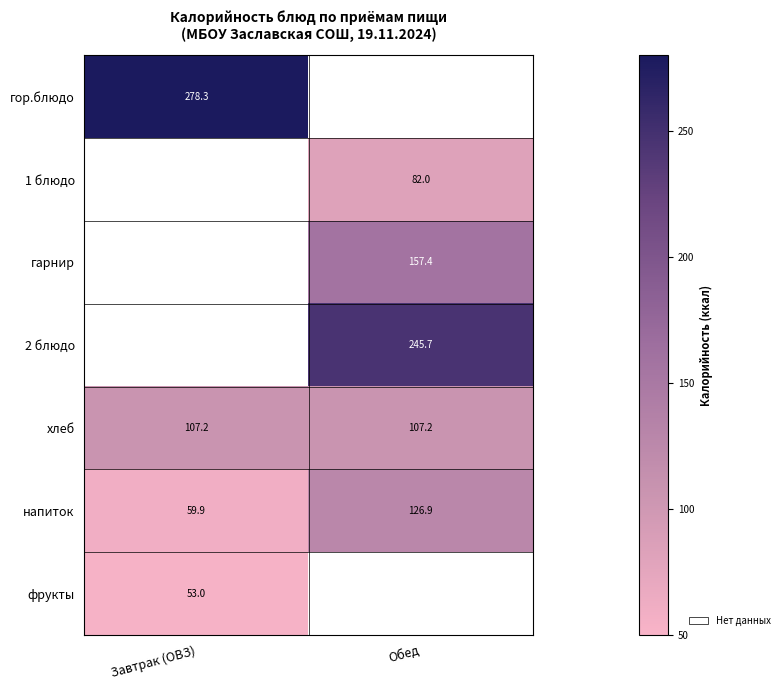

At how many categories does at least one series exceed 258?

1